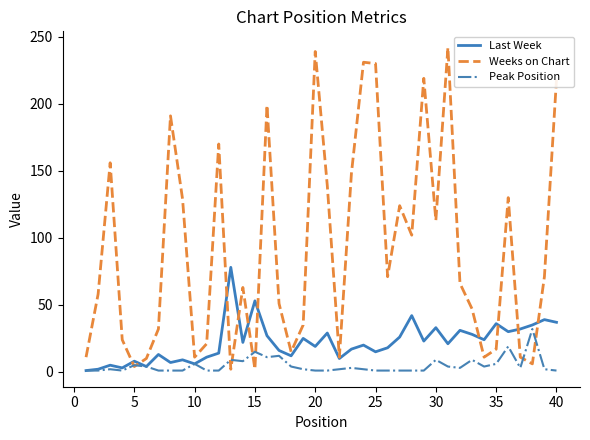

Which series has the largest total across all categories?

Weeks on Chart